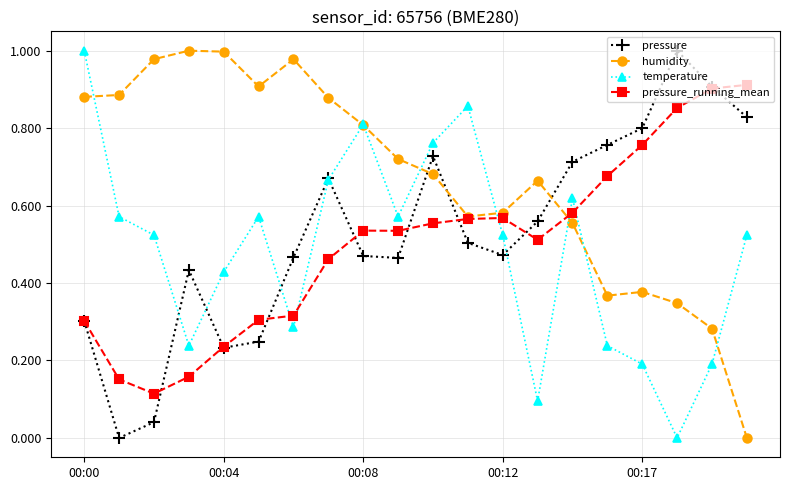

True or false: pressure and temperature intersect in this chart.

True